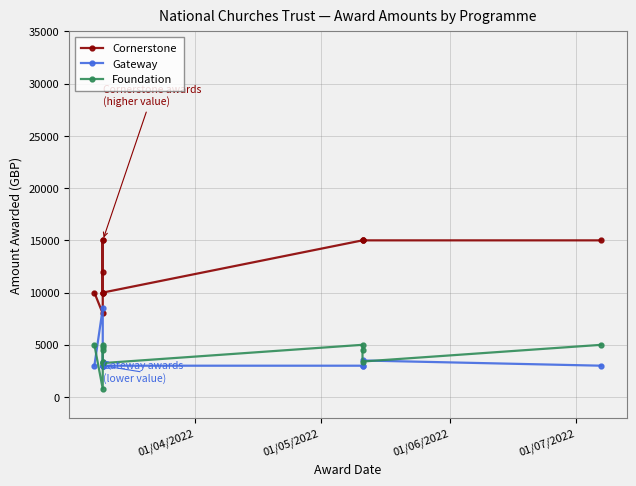

What is the highest value of the Foundation series?

5000